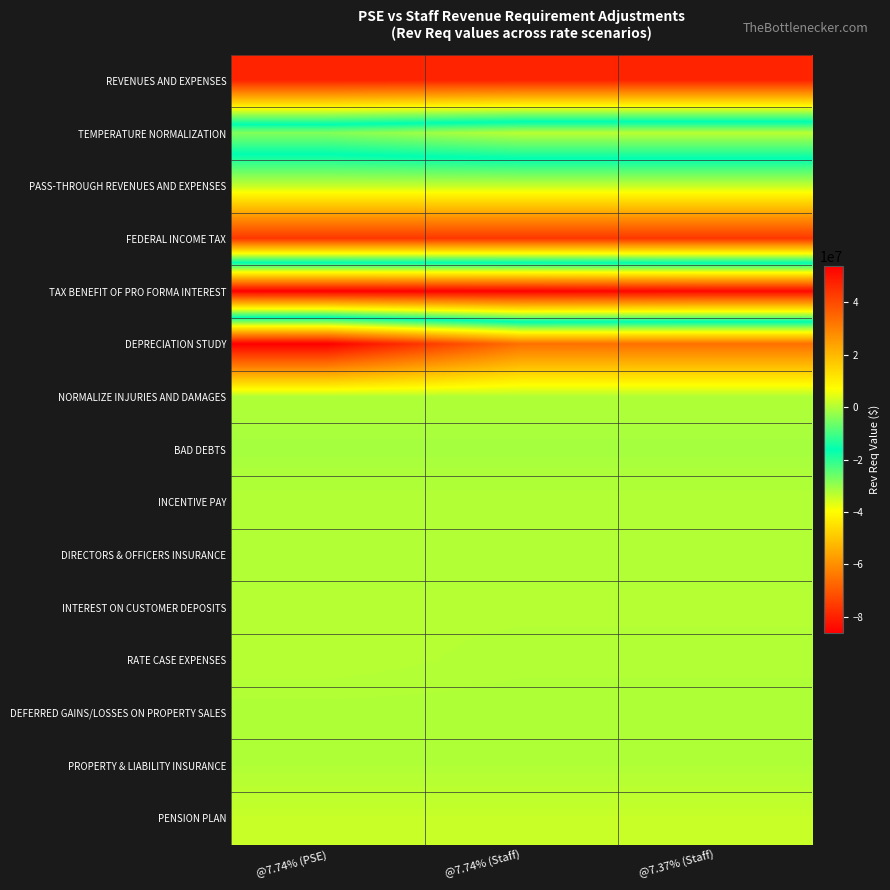

At @7.74% (Staff), list the series in order from smallest to largest.

TAX BENEFIT OF PRO FORMA INTEREST, TEMPERATURE NORMALIZATION, BAD DEBTS, DEFERRED GAINS/LOSSES ON PROPERTY SALES, NORMALIZE INJURIES AND DAMAGES, PROPERTY & LIABILITY INSURANCE, DIRECTORS & OFFICERS INSURANCE, RATE CASE EXPENSES, INCENTIVE PAY, INTEREST ON CUSTOMER DEPOSITS, PASS-THROUGH REVENUES AND EXPENSES, PENSION PLAN, DEPRECIATION STUDY, FEDERAL INCOME TAX, REVENUES AND EXPENSES